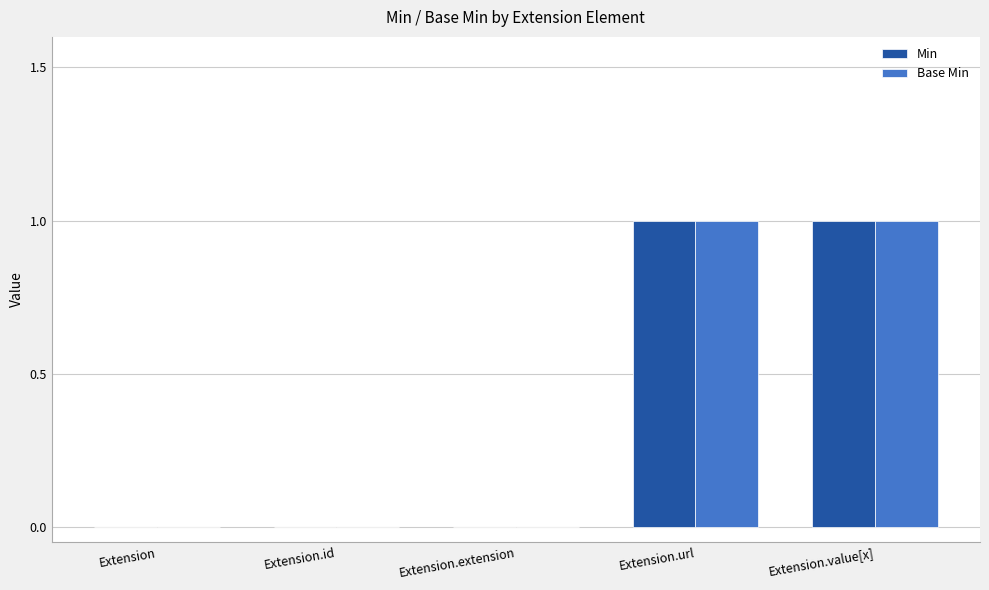

The value of Min at Extension is 0. True or false?

True